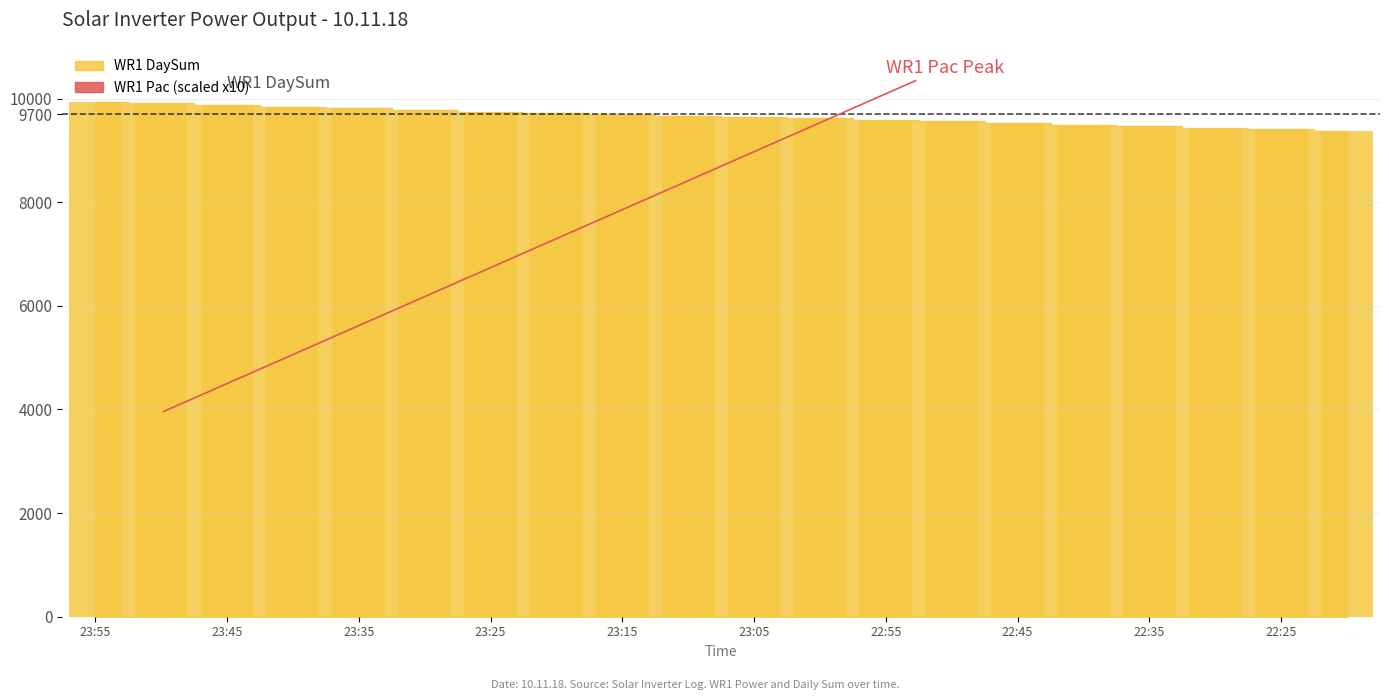

What is the average value?

9656